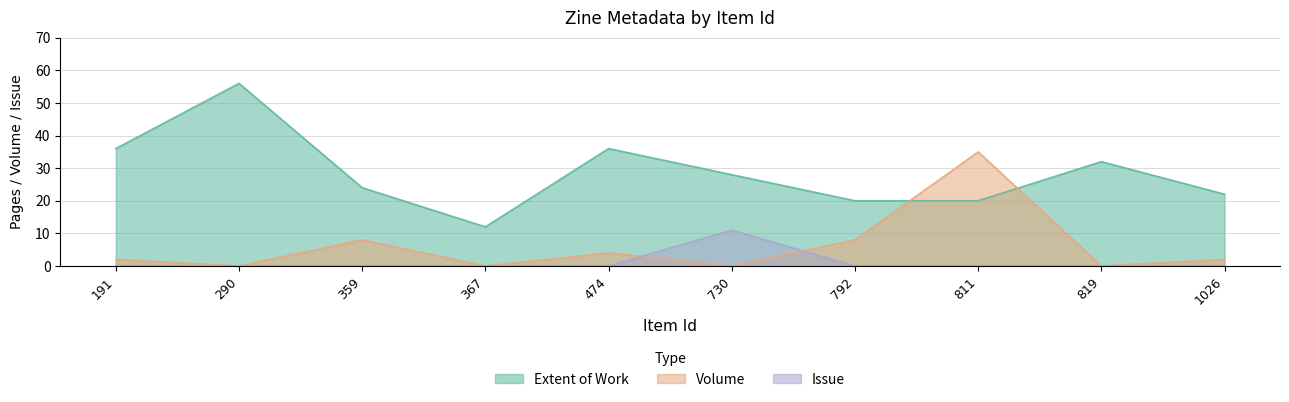

True or false: the data shows 28 at 730.

True